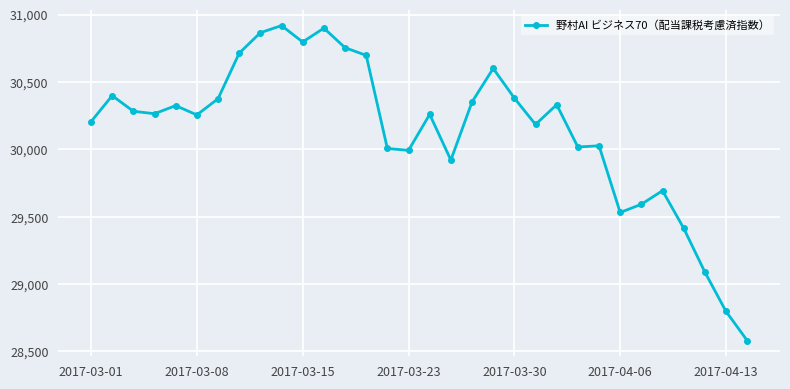

What is the greatest value displayed?

30918